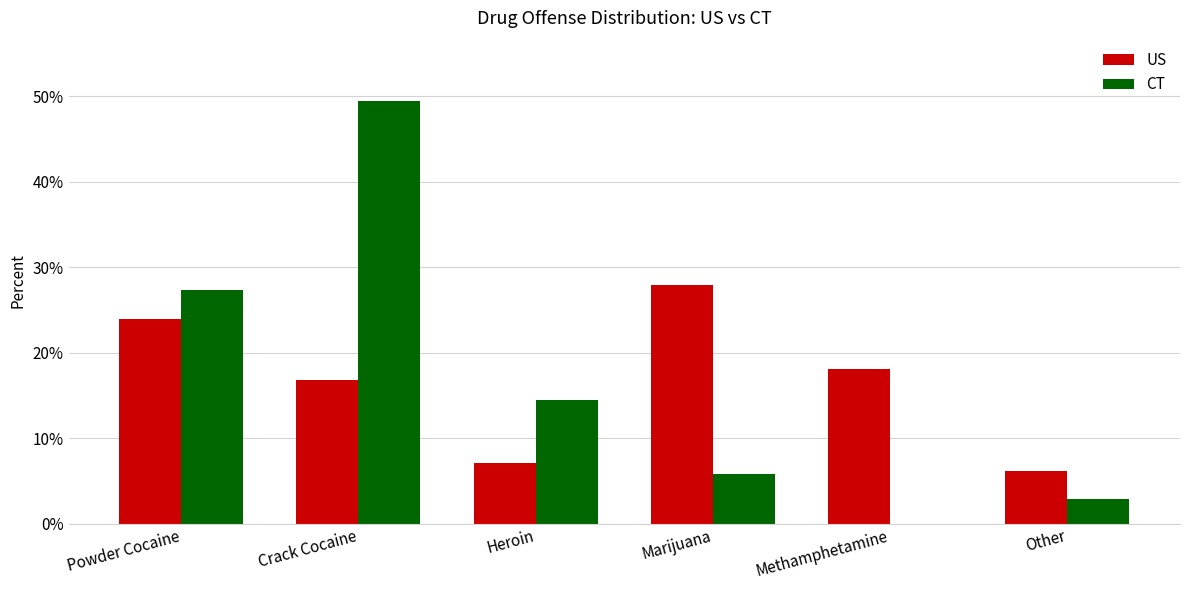

What is the total value across all series at Heroin?

21.6